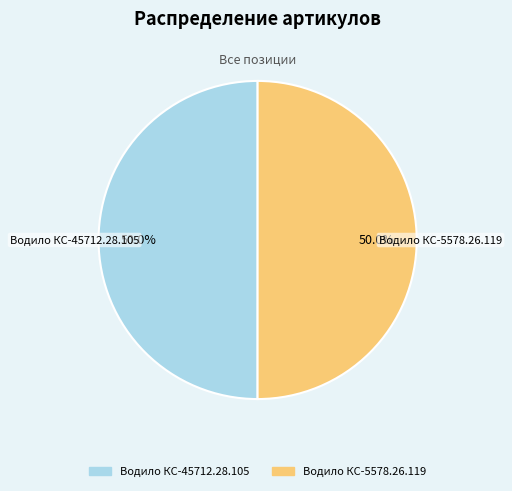

What is the ratio of the value at Водило КС-45712.28.105 to the value at Водило КС-5578.26.119?

1.0